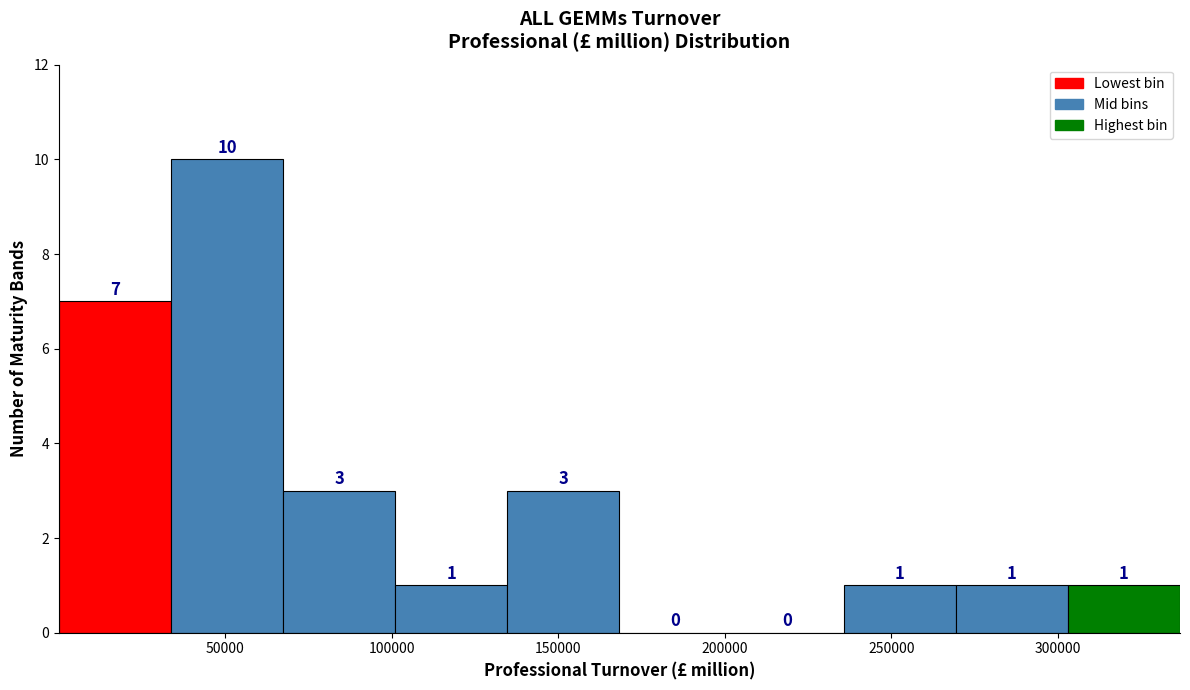

Which range on the x-axis has the tallest bar?

35000 to 65000